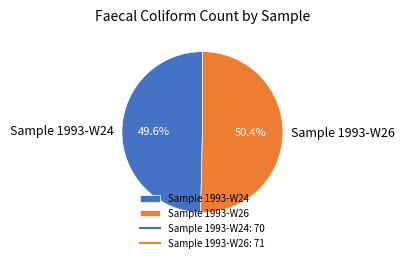

What portion of the pie excludes Sample 1993-W26?

49.6%